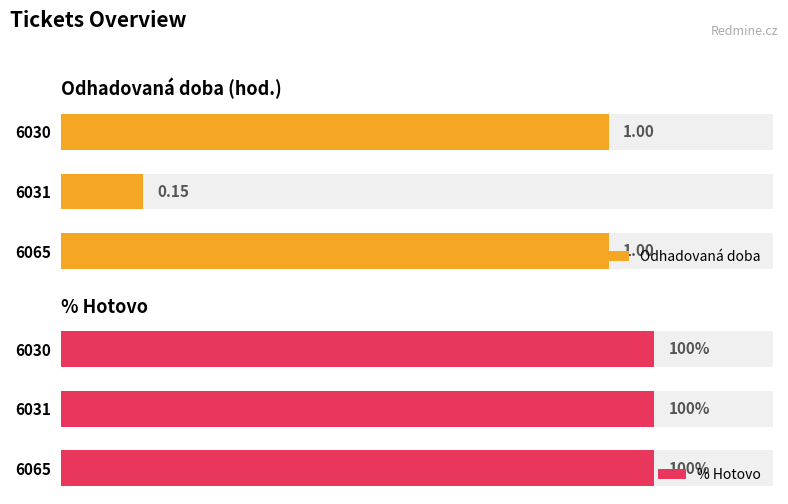

How many Odhadovaná doba values are between 0 and 1?

3